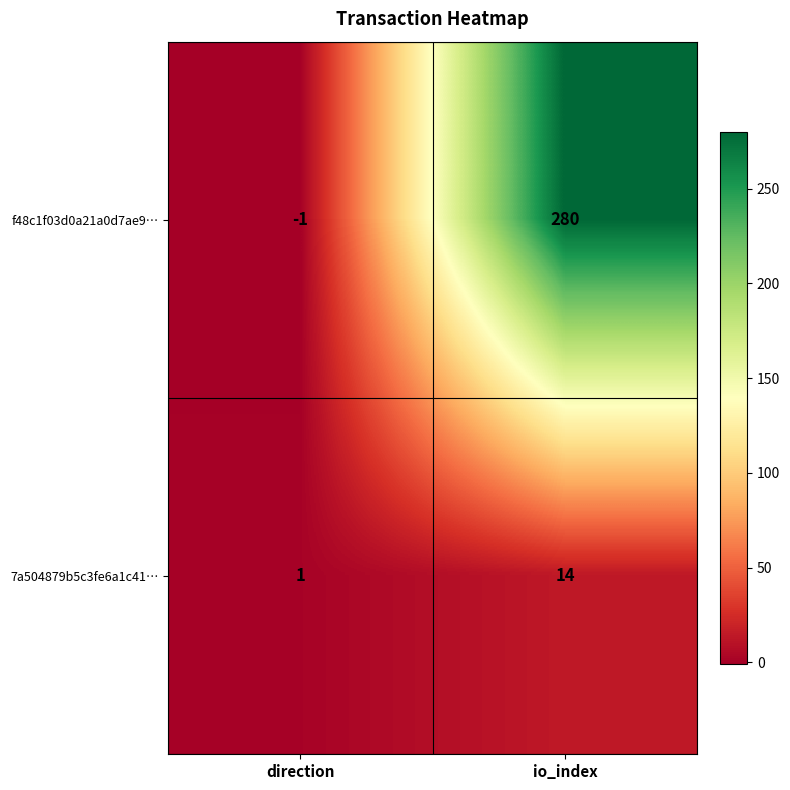

At which category does the chart reach its minimum across all series?

direction